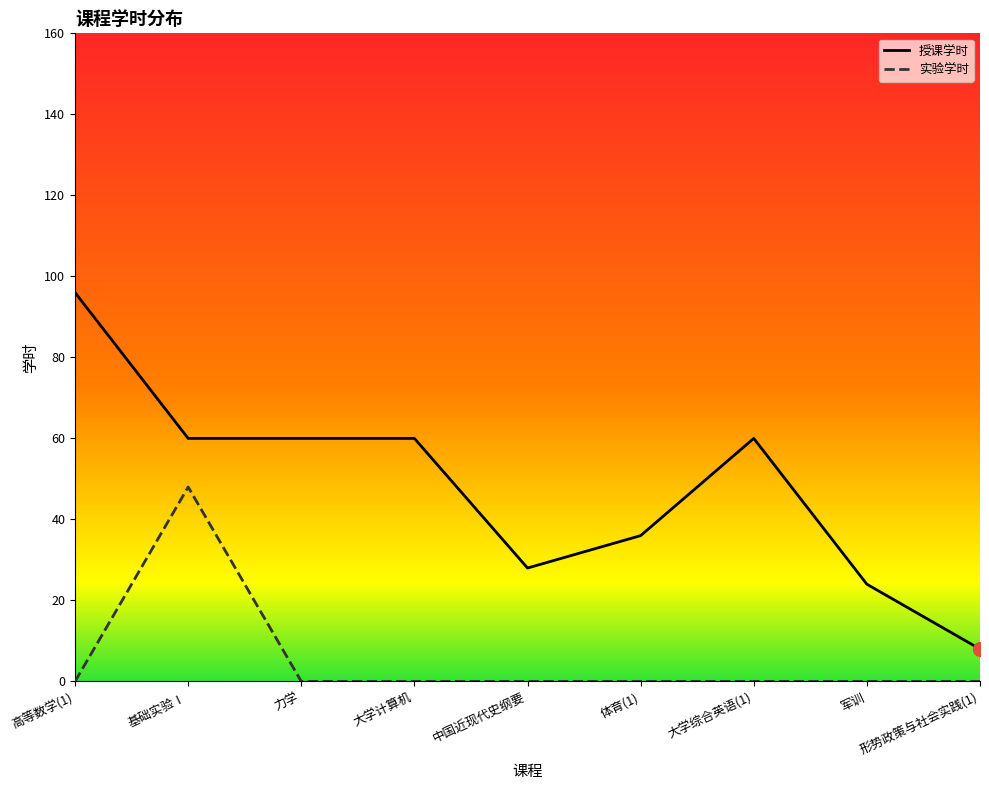

What is the value of the 实验学时 point at the 2nd from the left?

48